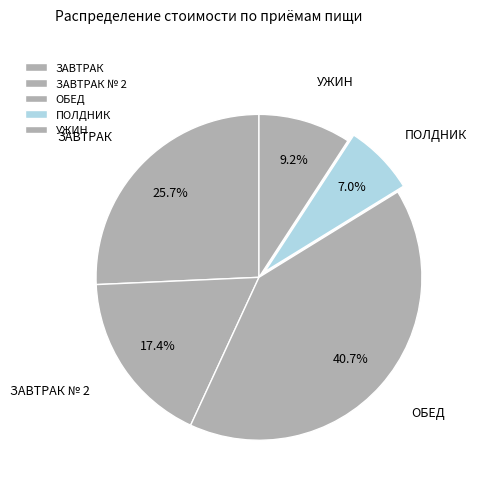

Which category has the smallest portion of the pie?

ПОЛДНИК